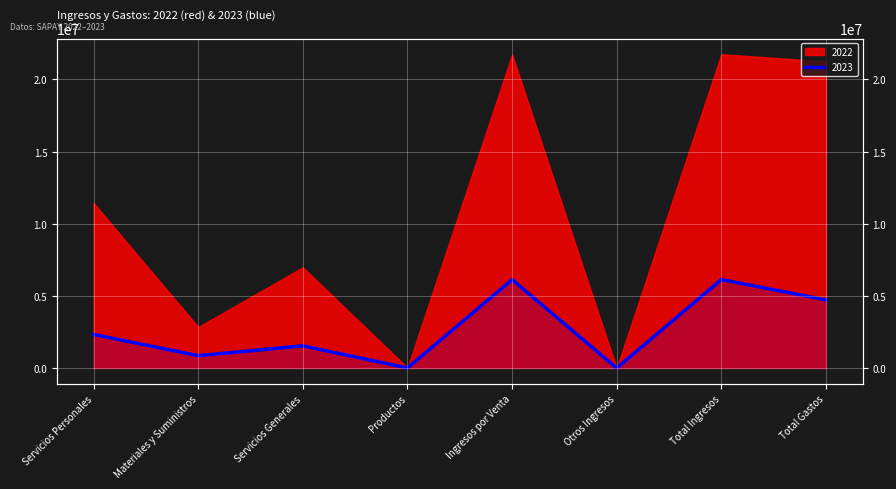

List the labels in order of value, smallest first.

Otros Ingresos, Productos, Materiales y Suministros, Servicios Generales, Servicios Personales, Total Gastos, Ingresos por Venta, Total Ingresos